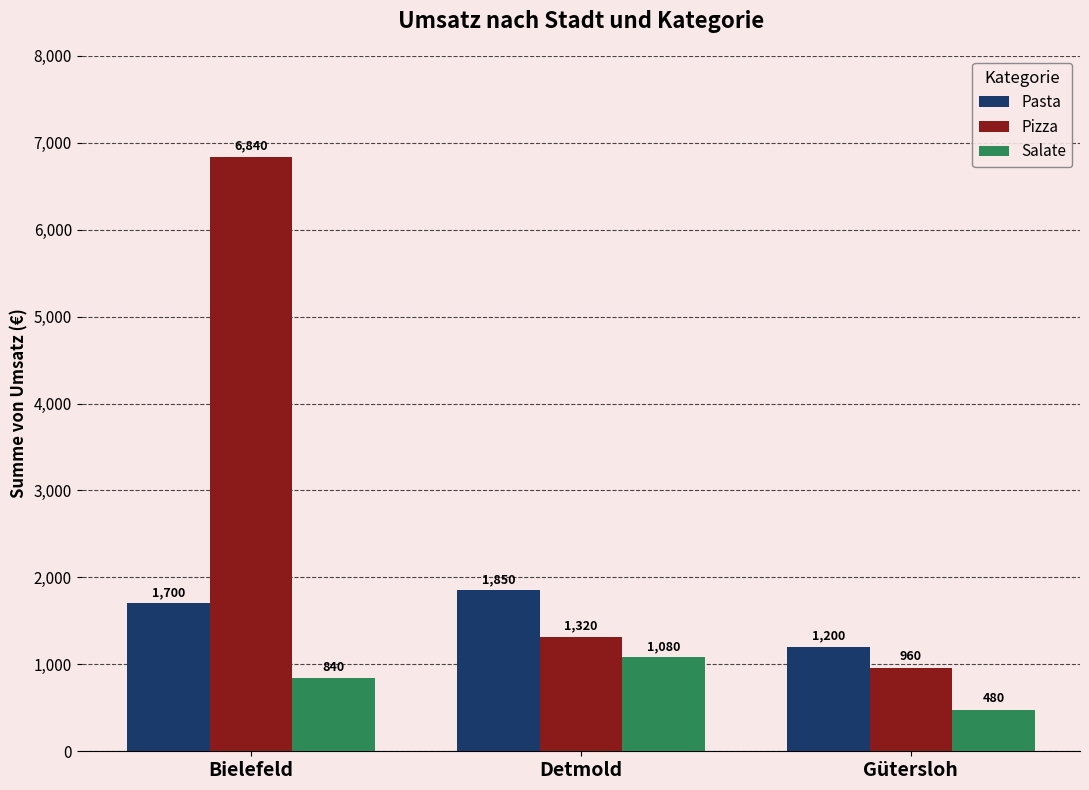

Which series has the largest total across all categories?

Pizza